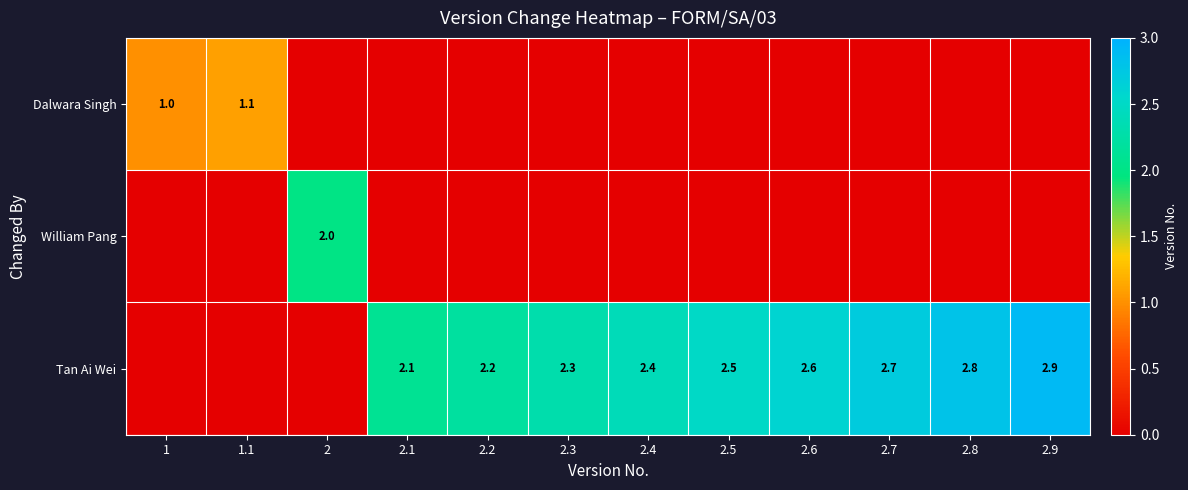

Is it true that Tan Ai Wei equals 0.7 at 2.4?

False